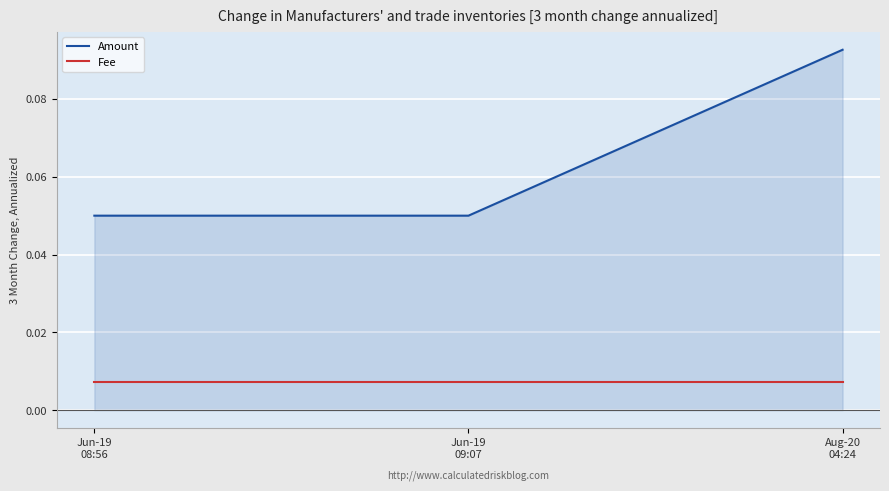

Rank the series at Jun-19
08:56 from lowest to highest value.

Fee, Amount